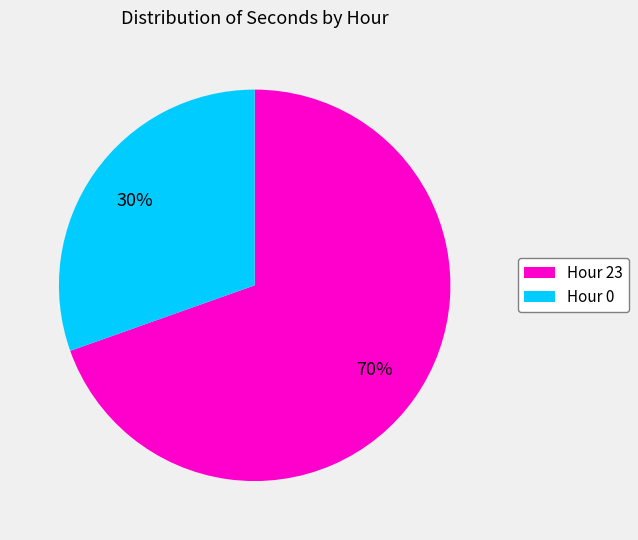

Which category accounts for the majority?

Hour 23